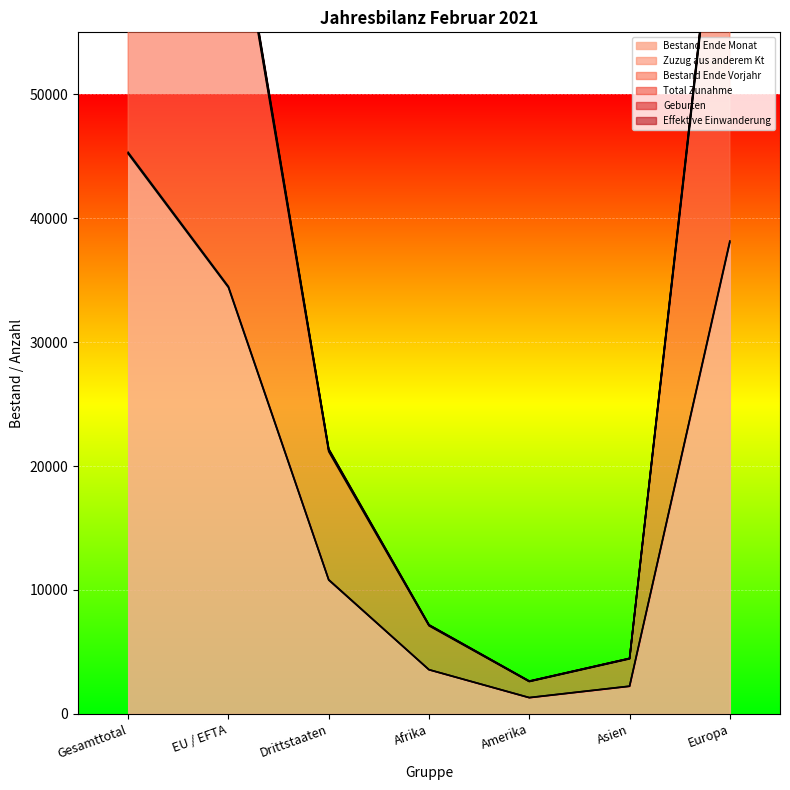

Is it true that Zuzug aus anderem Kt equals 1922 at Afrika?

False